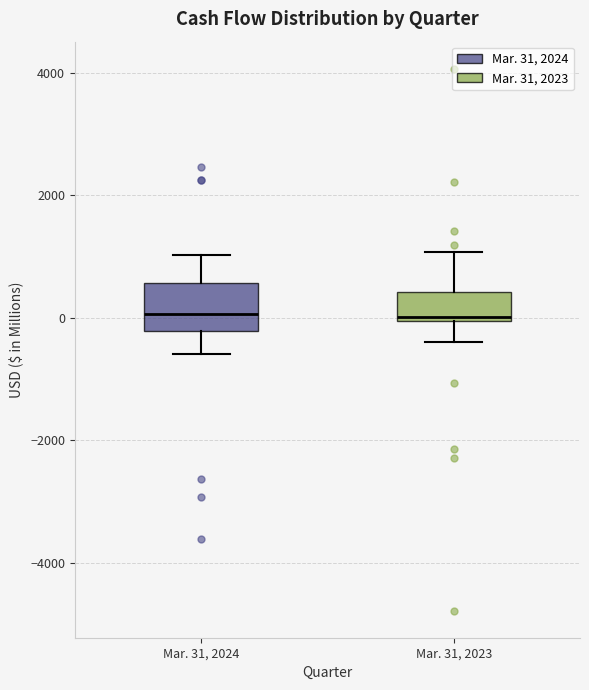

Where does the lower whisker of the box for Mar. 31, 2023 end on the y-axis? The values are not printed on the chart, so give them approximately, as read against the axis.

-400